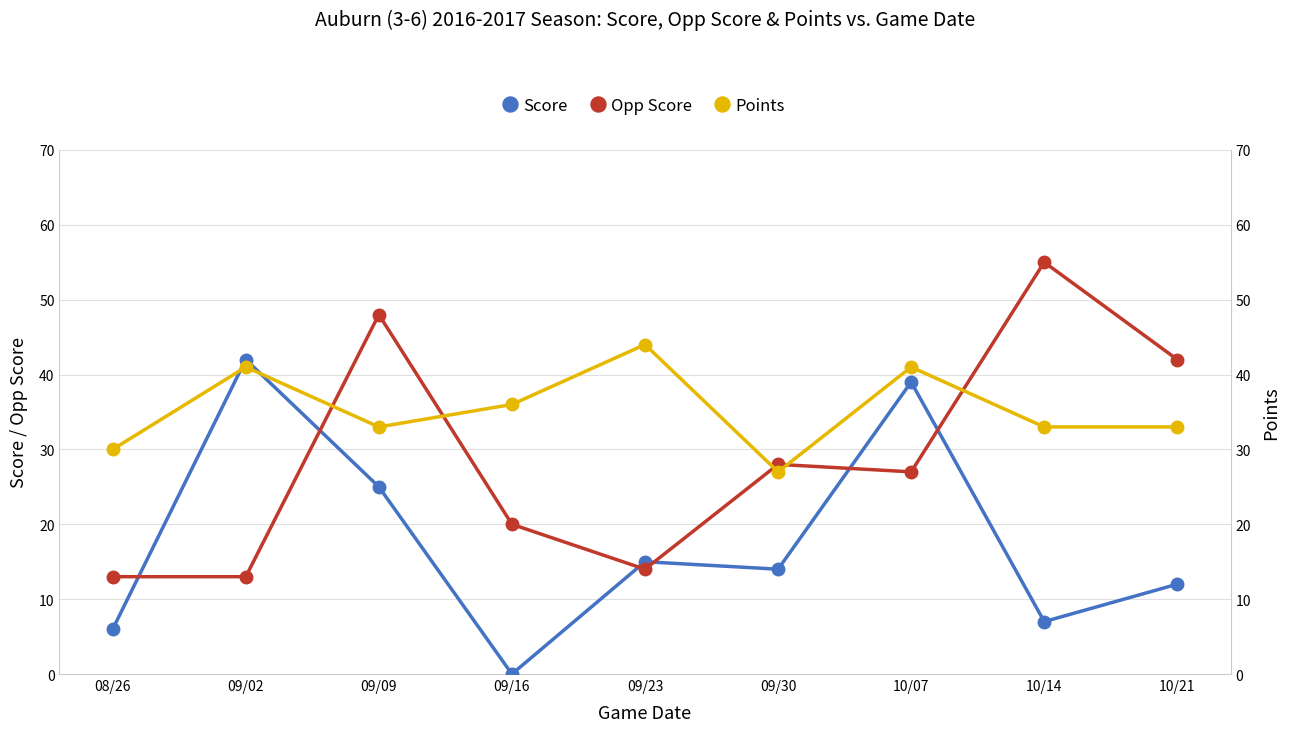

What is the sum of all Opp Score values?

260